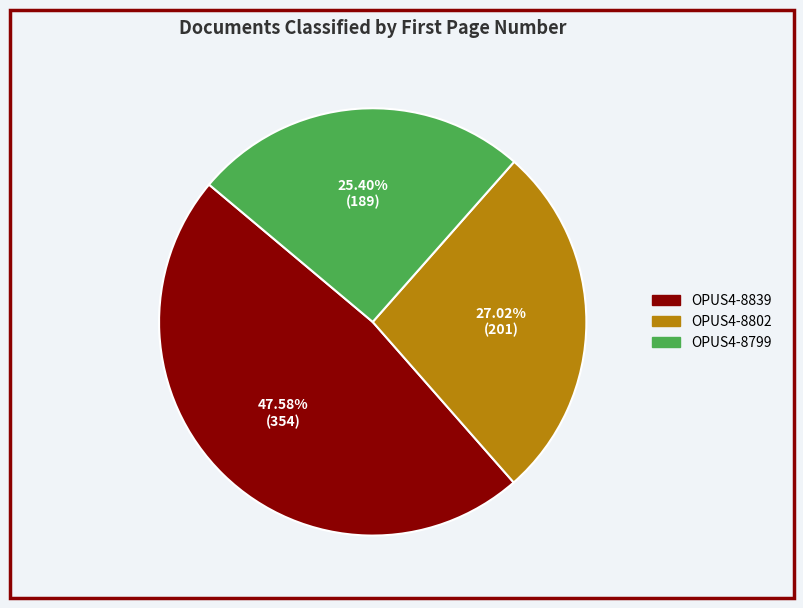

Between OPUS4-8802 and OPUS4-8799, which is larger?

OPUS4-8802